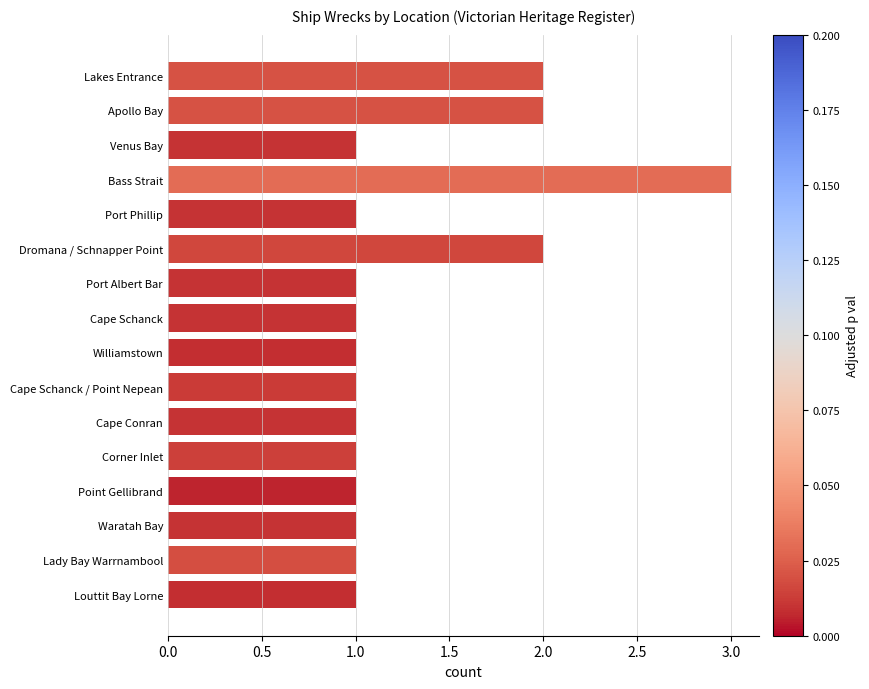

What is the sum of all values?

21